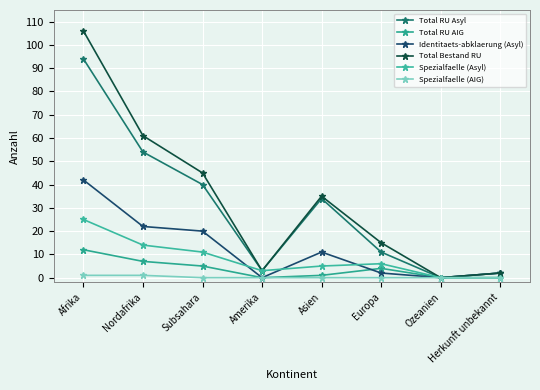

At how many categories does at least one series exceed 44?

3